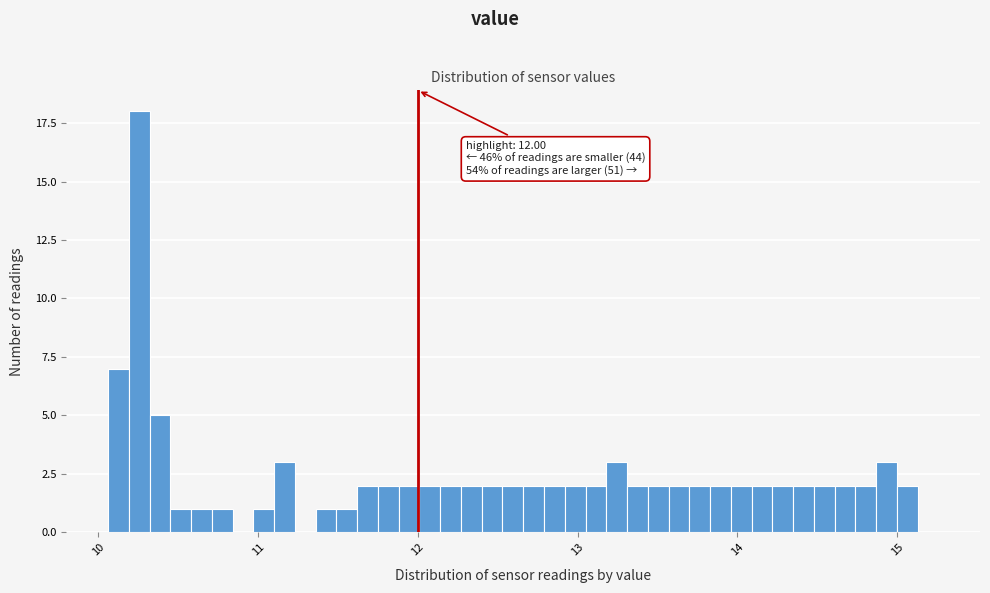

Read against the x-axis, roughly where is the centre of the tallest bar?

10.3